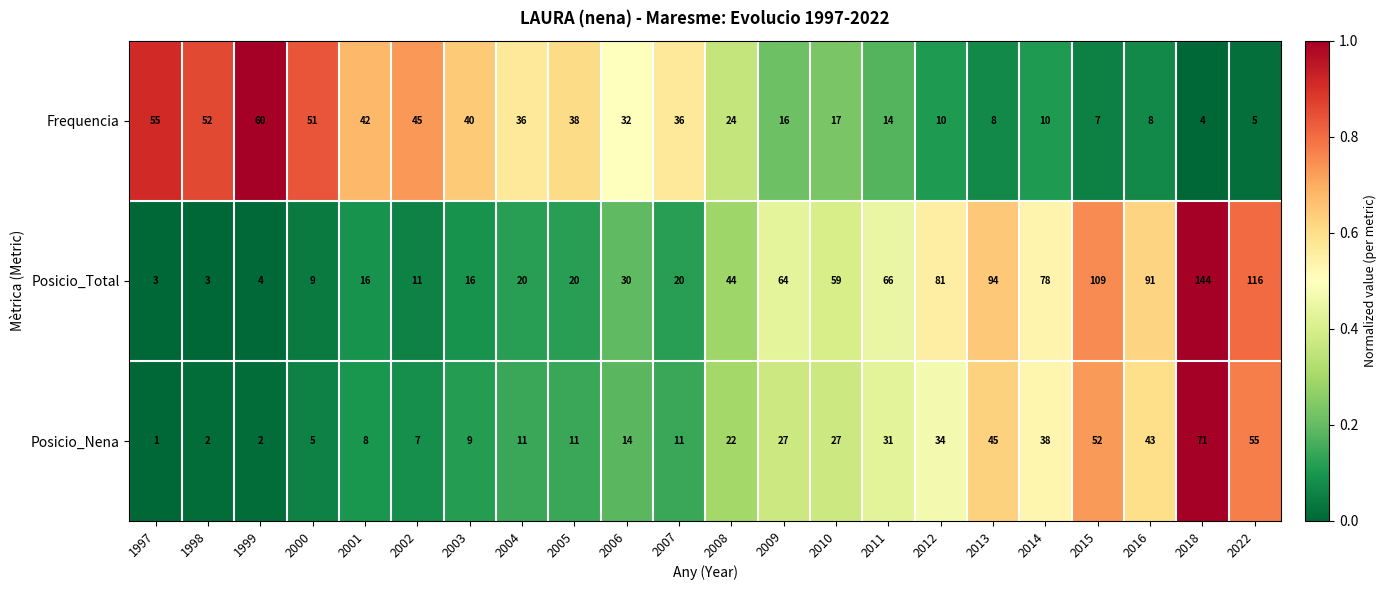

At which category does the chart reach its minimum across all series?

1997